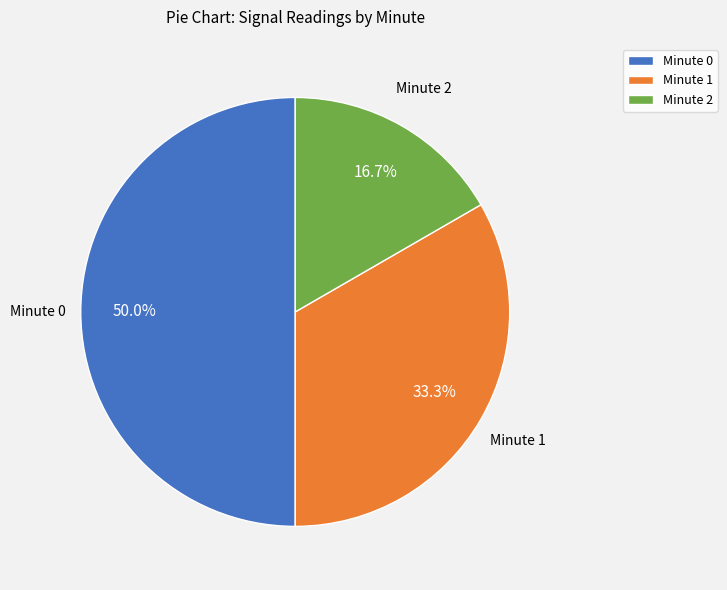

Combined, what portion of the pie is Minute 1 and Minute 2?

50.0%